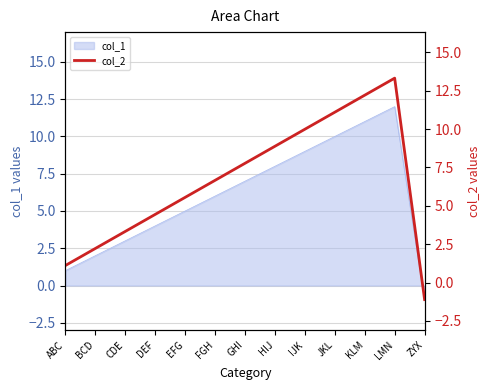

List the labels in order of value, smallest first.

ZYX, ABC, BCD, CDE, DEF, EFG, FGH, GHI, HIJ, IJK, JKL, KLM, LMN